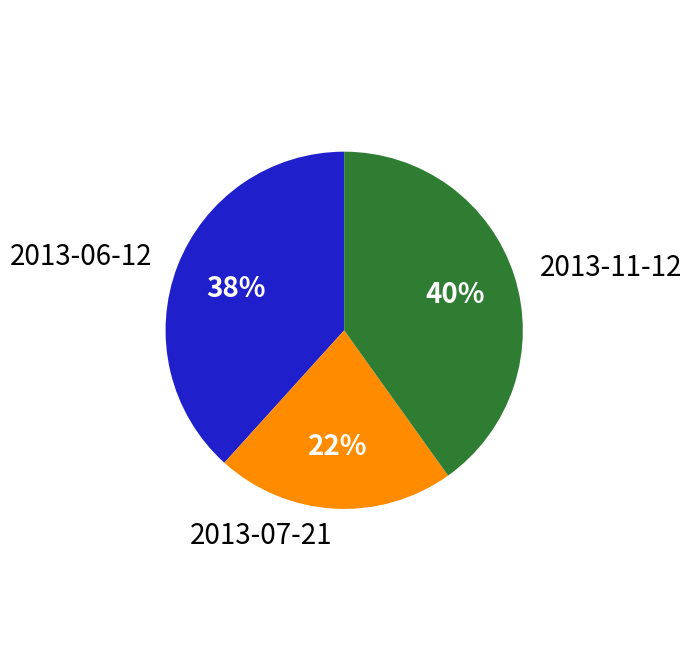

How many slices are in this pie chart?

3